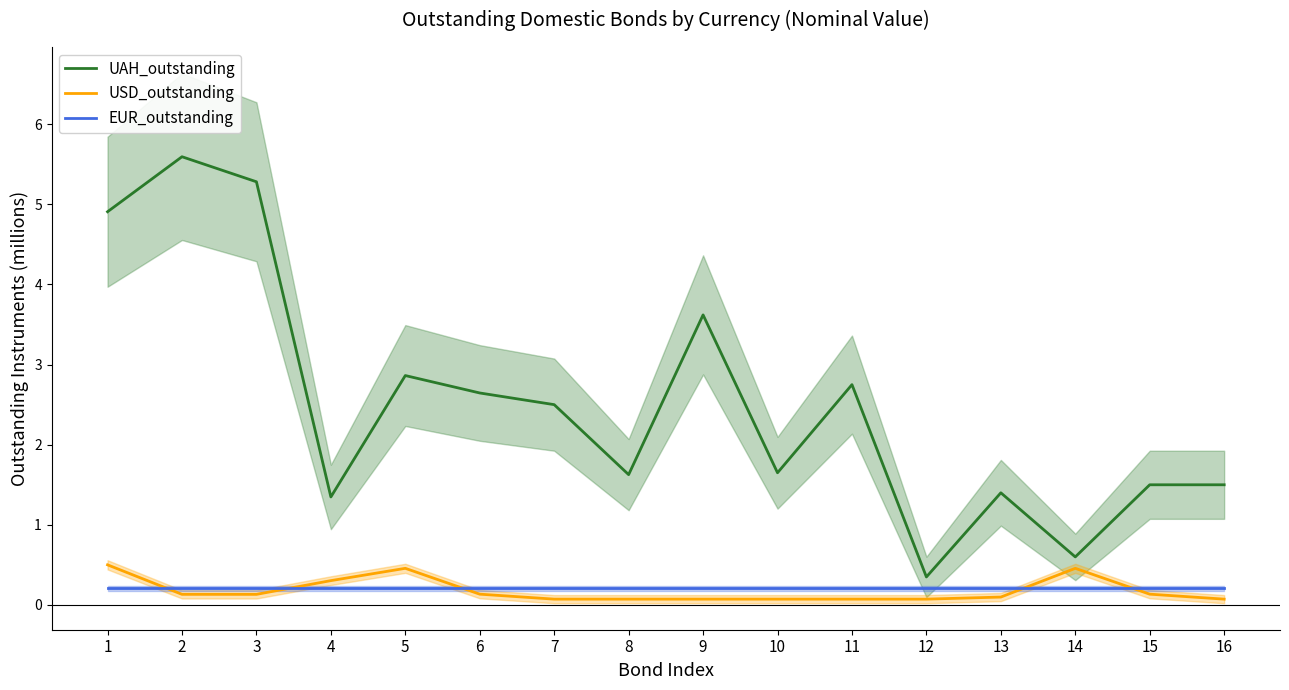

What is the value of the UAH_outstanding point at the 4th from the left?

1.3